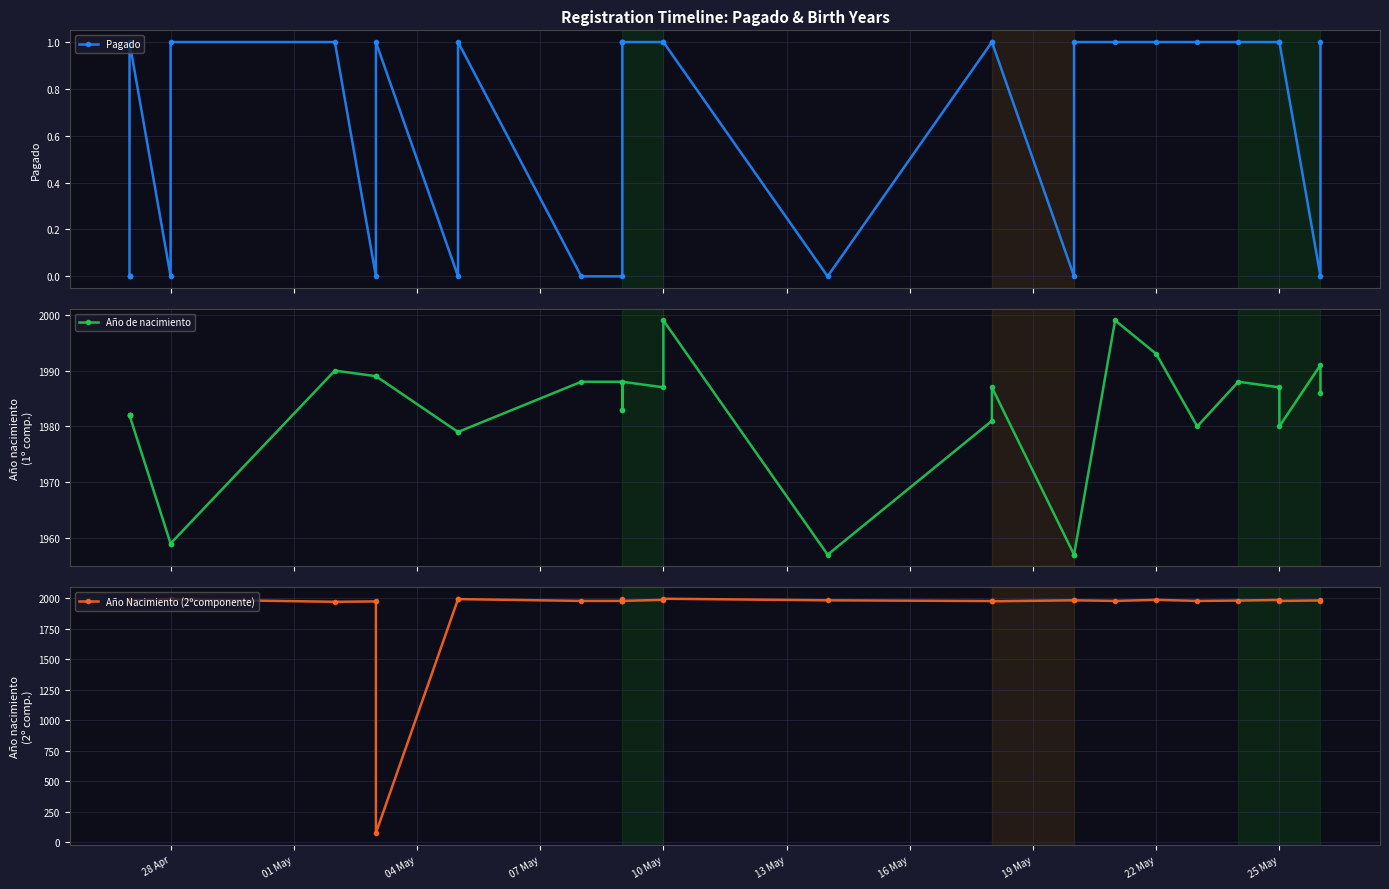

The value of Año de nacimiento at 25 May is 3190. True or false?

False